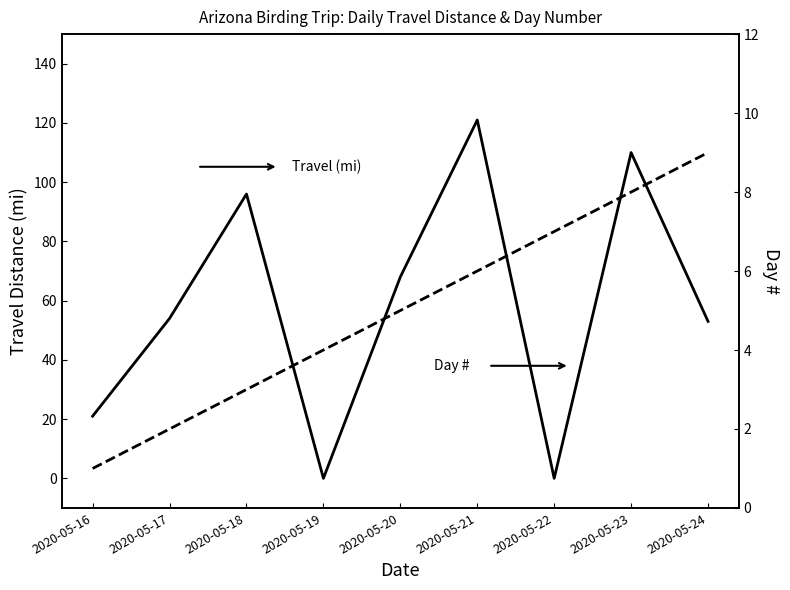

Between 2020-05-16 and 2020-05-18, which is larger?

2020-05-18